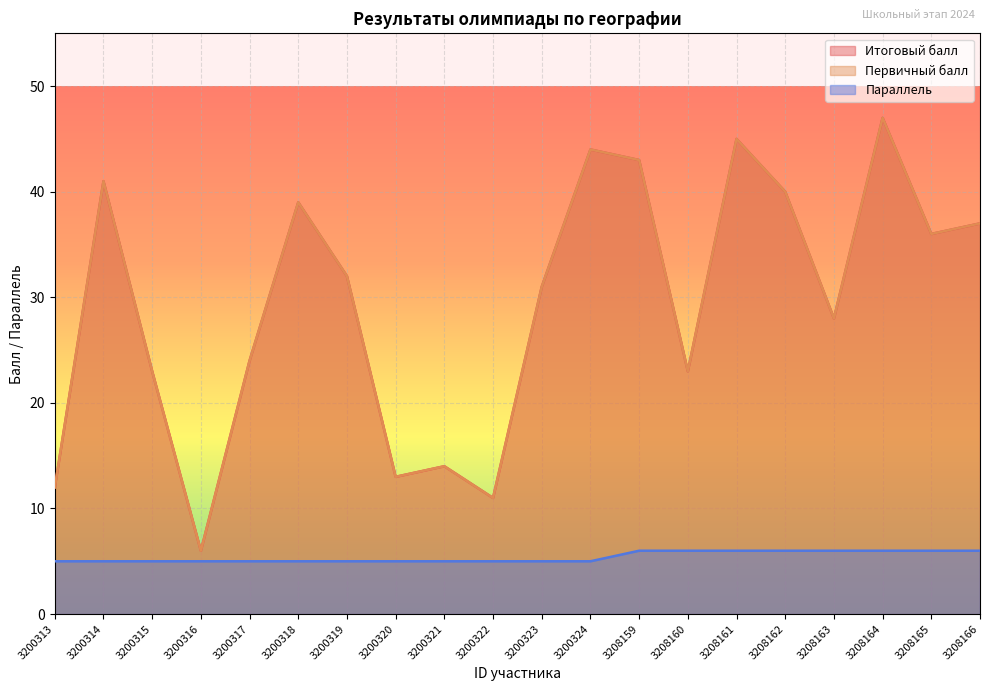

What is the maximum value for Первичный балл?

47